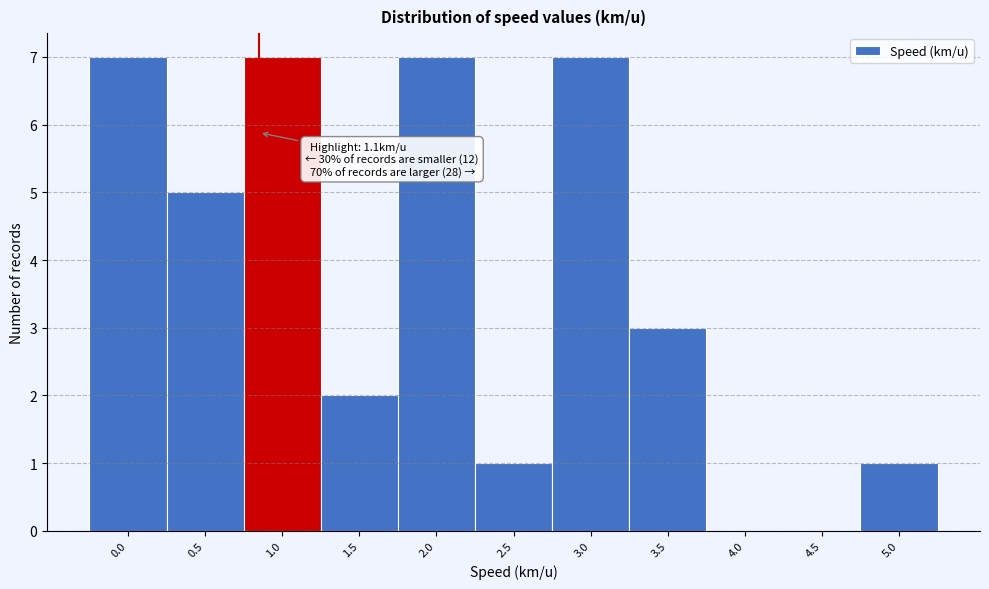

Reading left to right, what are all the values shown in this chart?

0.0=7	0.5=5	1.0=7	1.5=2	2.0=7	2.5=1	3.0=7	3.5=3	4.0=0	4.5=0	5.0=1